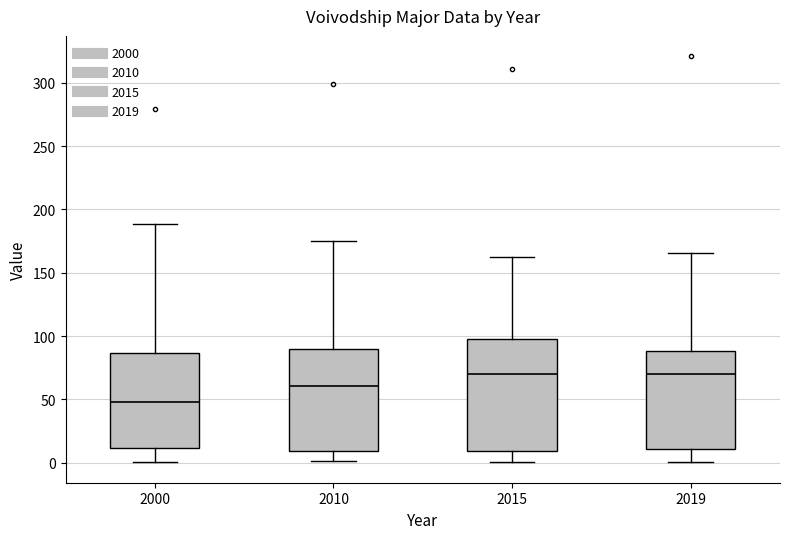

Comparing the boxes themselves (not the whiskers), which one is the tallest?

2015